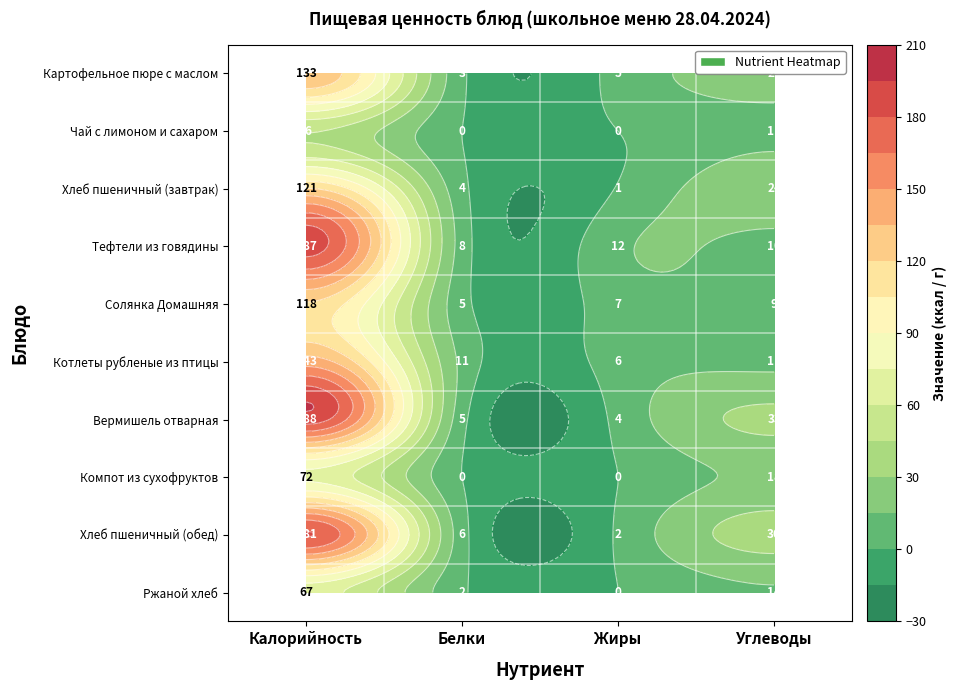

What is the maximum value shown in the chart?

188